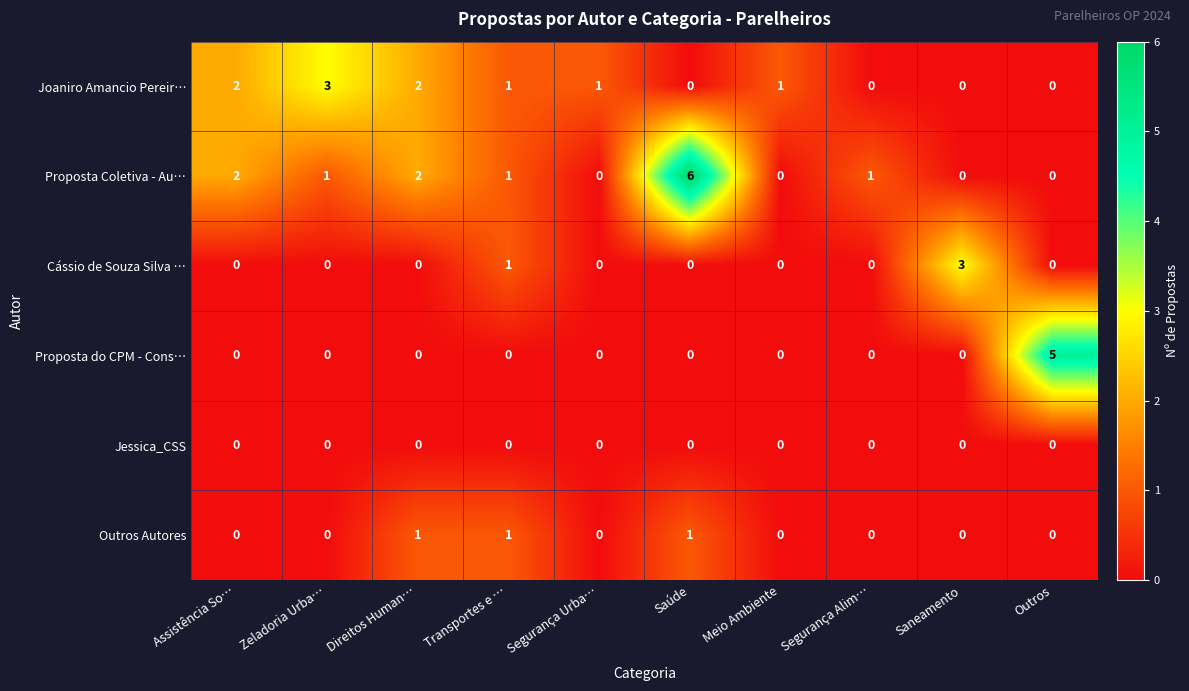

True or false: Proposta Coletiva - Au… has a value of 0 at Outros.

True